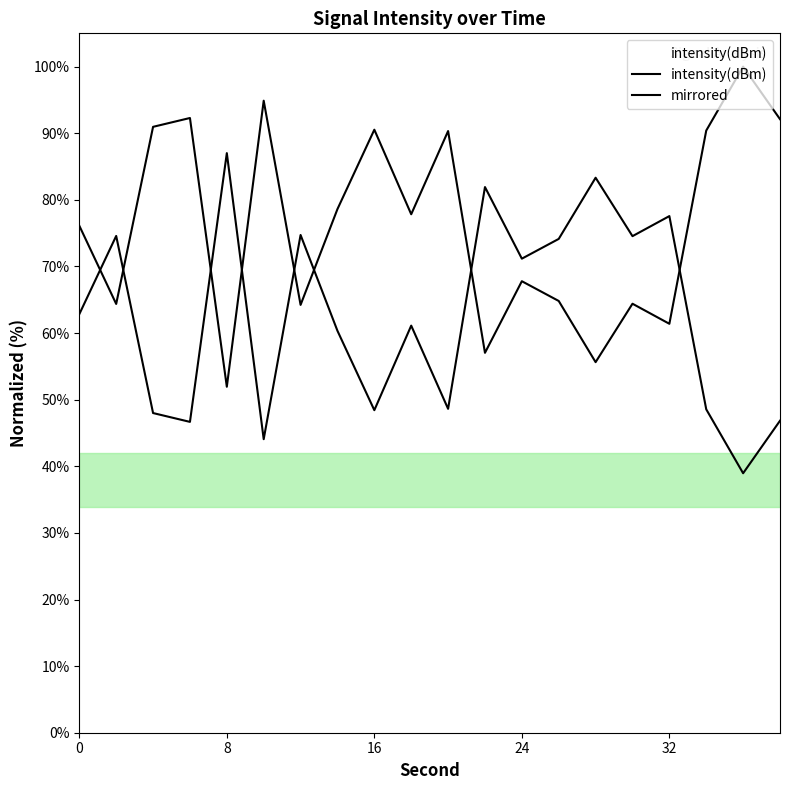

Does the chart have visible grid lines?

No